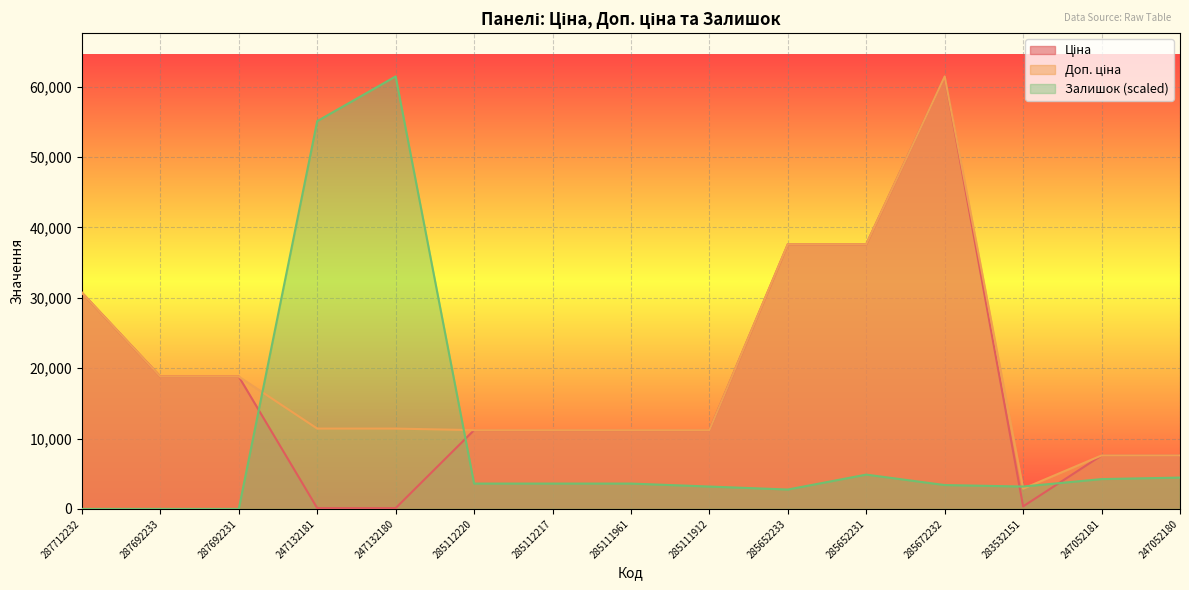

Rank the categories by Залишок value from highest to lowest.

247132180, 247132181, 285652231, 247052180, 247052181, 285112220, 285112217, 285111961, 285672232, 285111912, 283532151, 285652233, 287712232, 287692233, 287692231